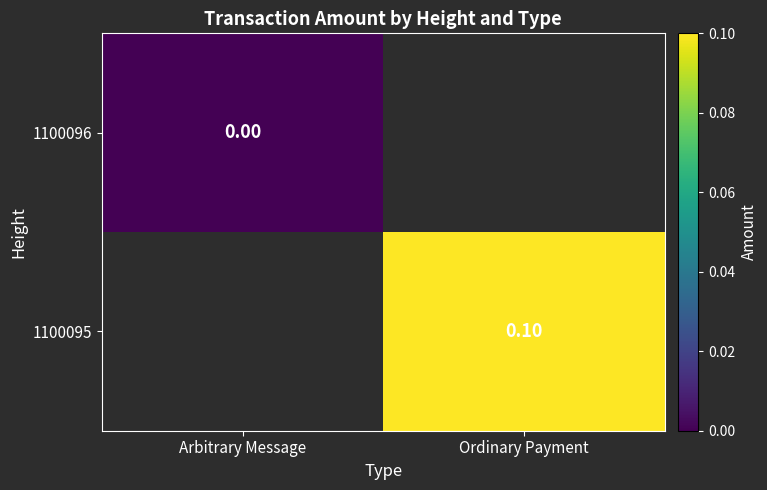

At which label is 1100096 closest to 0?

Arbitrary Message